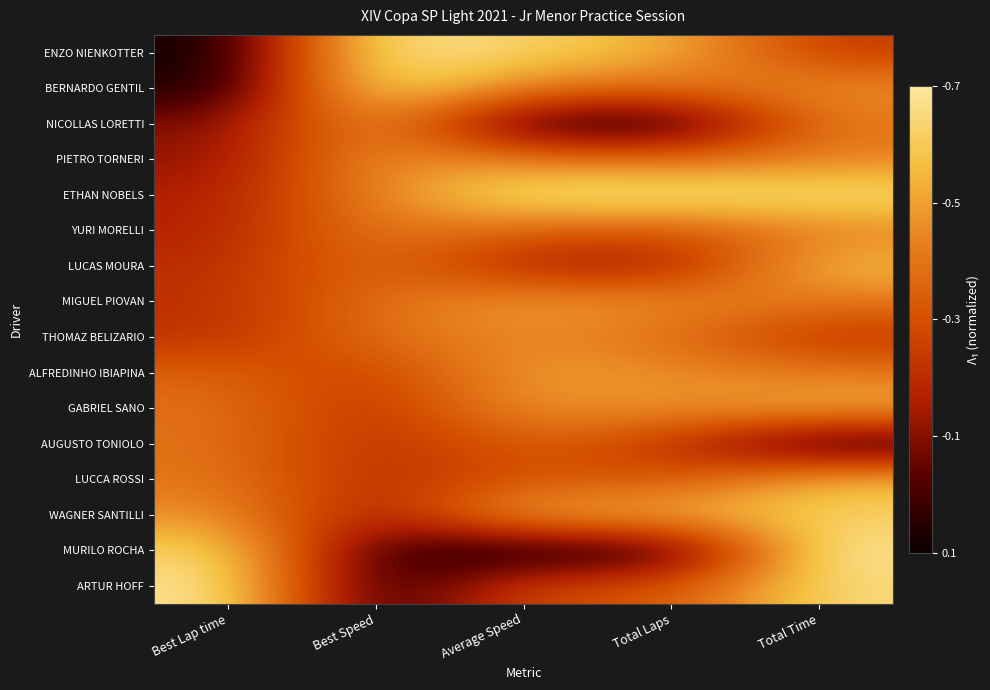

At which category is the sum across all series the highest?

Total Time